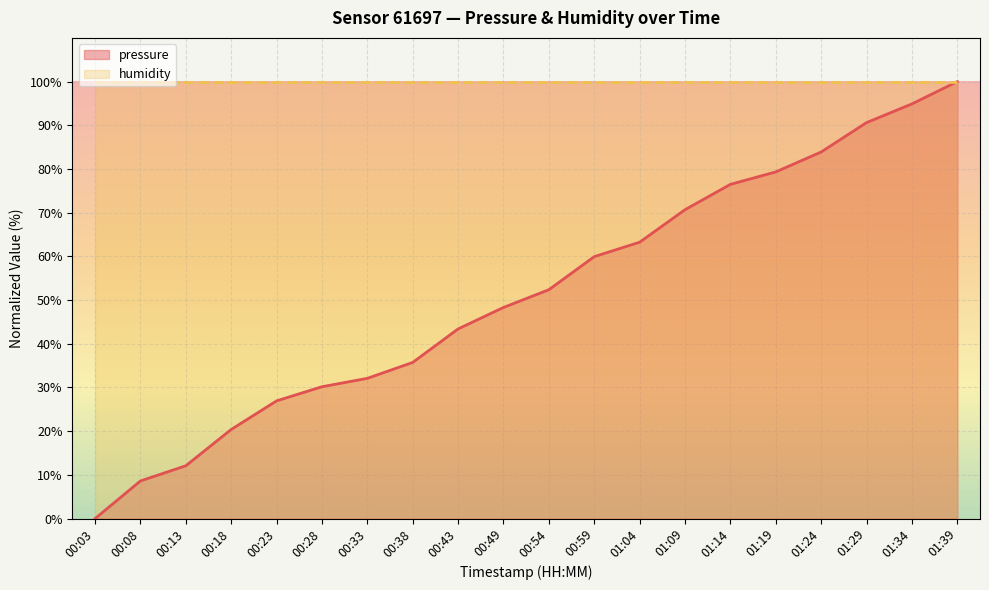

Reading left to right, what are all the values shown in this chart?

0.0	8.6	12.1	20.4	26.9	30.2	32.1	35.7	43.4	48.3	52.4	59.9	63.2	70.7	76.5	79.3	83.9	90.6	94.9	100.0